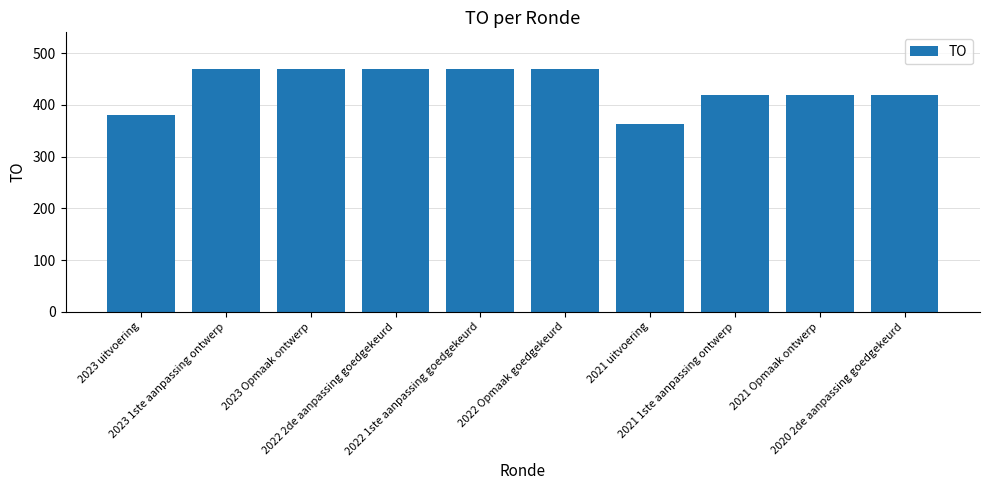

Does the chart contain stacked bars?

No